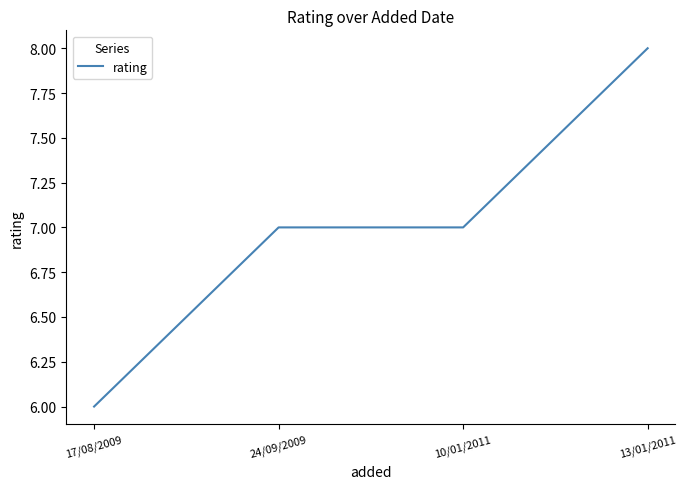

What is the ratio of the value at 24/09/2009 to the value at 17/08/2009?

1.2